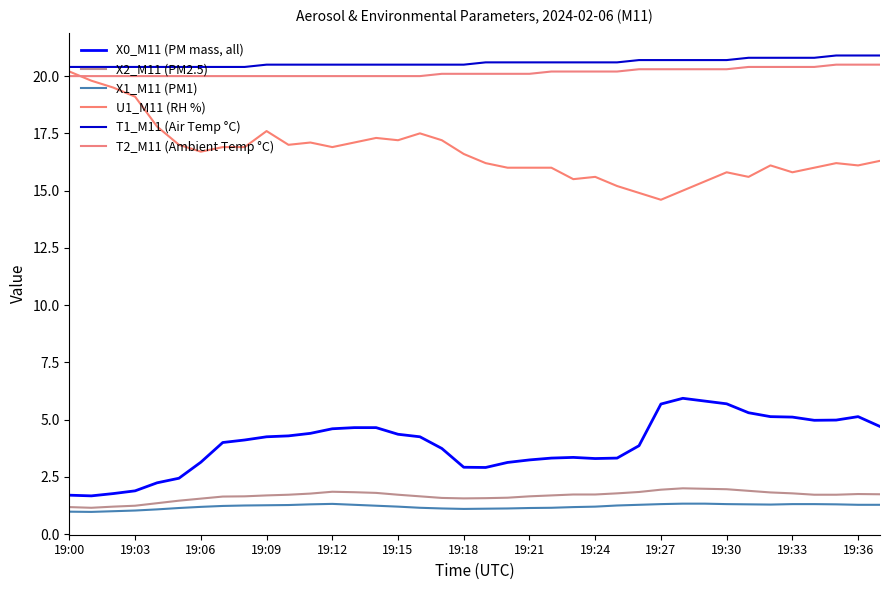

How many lines are shown in the chart?

6